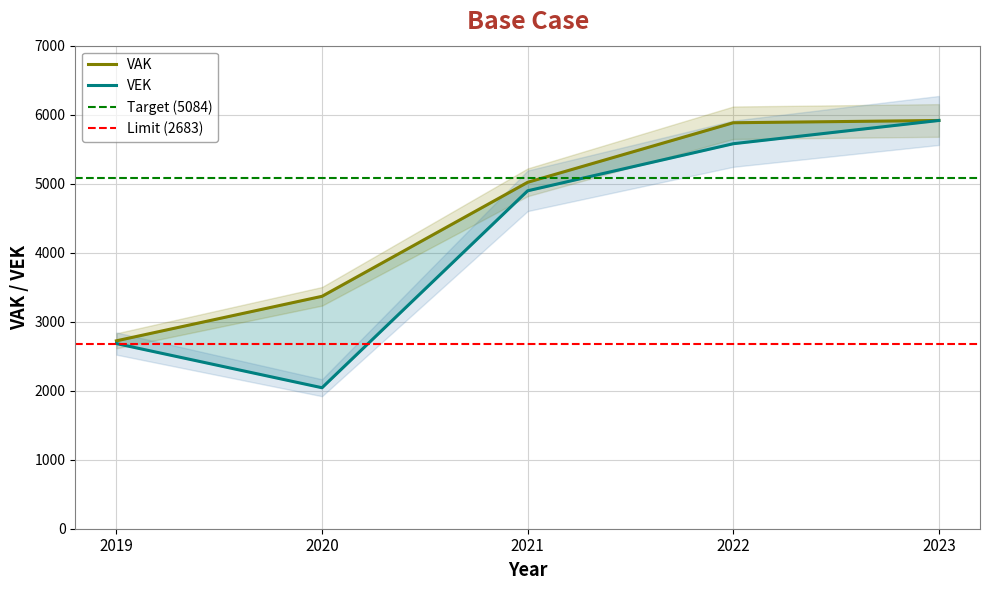

What is the value of the VAK point at the 1st from the left?

2723